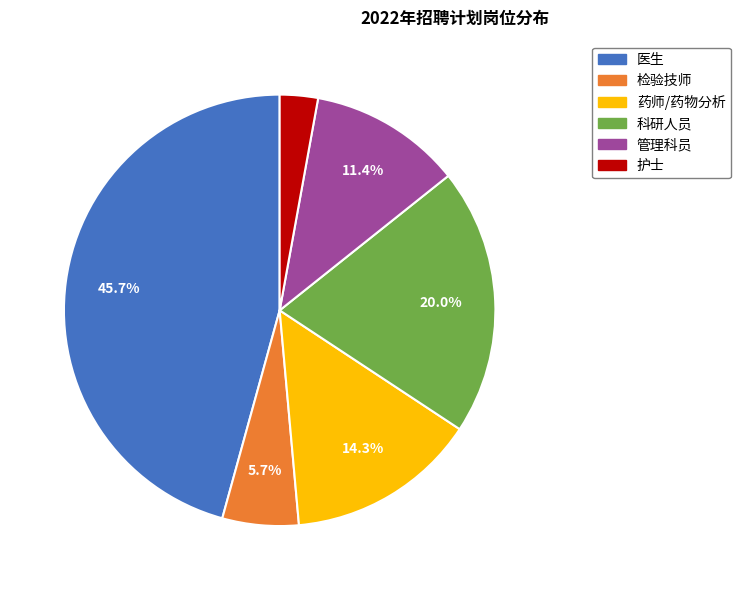

Does any single category account for the majority?

No